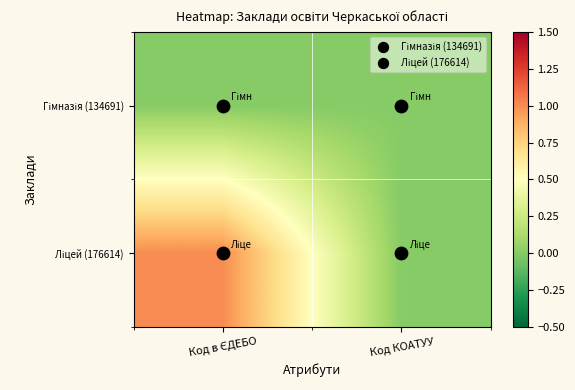

Which has a higher value, Код КОАТУУ or Код в ЄДЕБО?

Код КОАТУУ